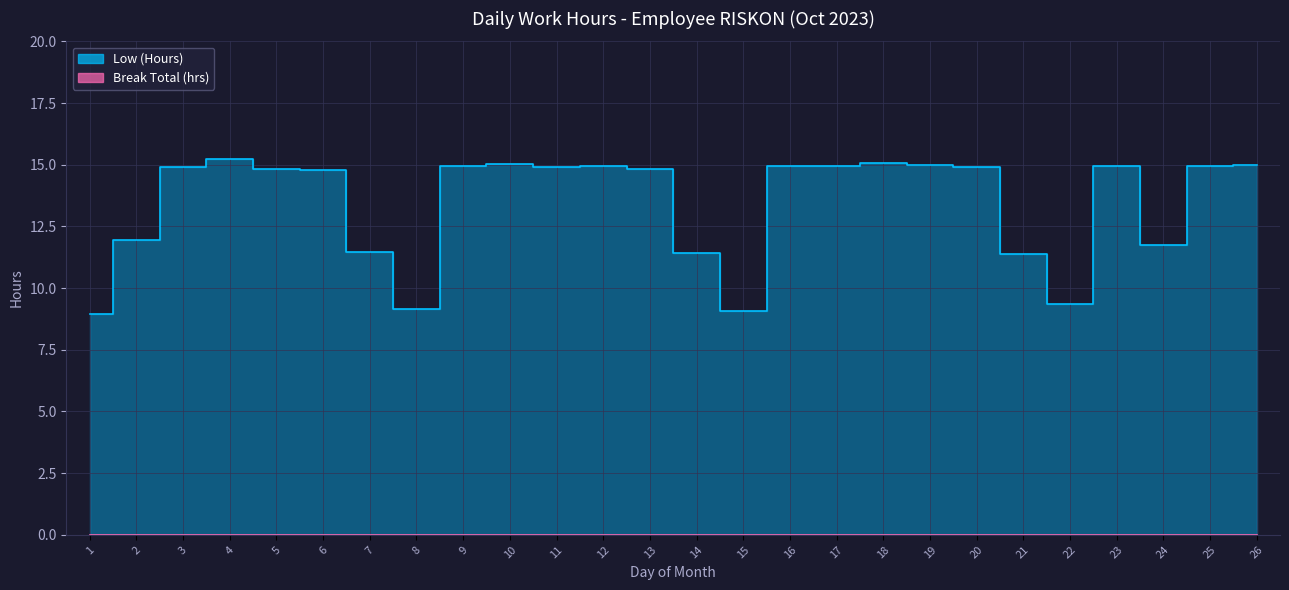

How many data points are above 14?

17